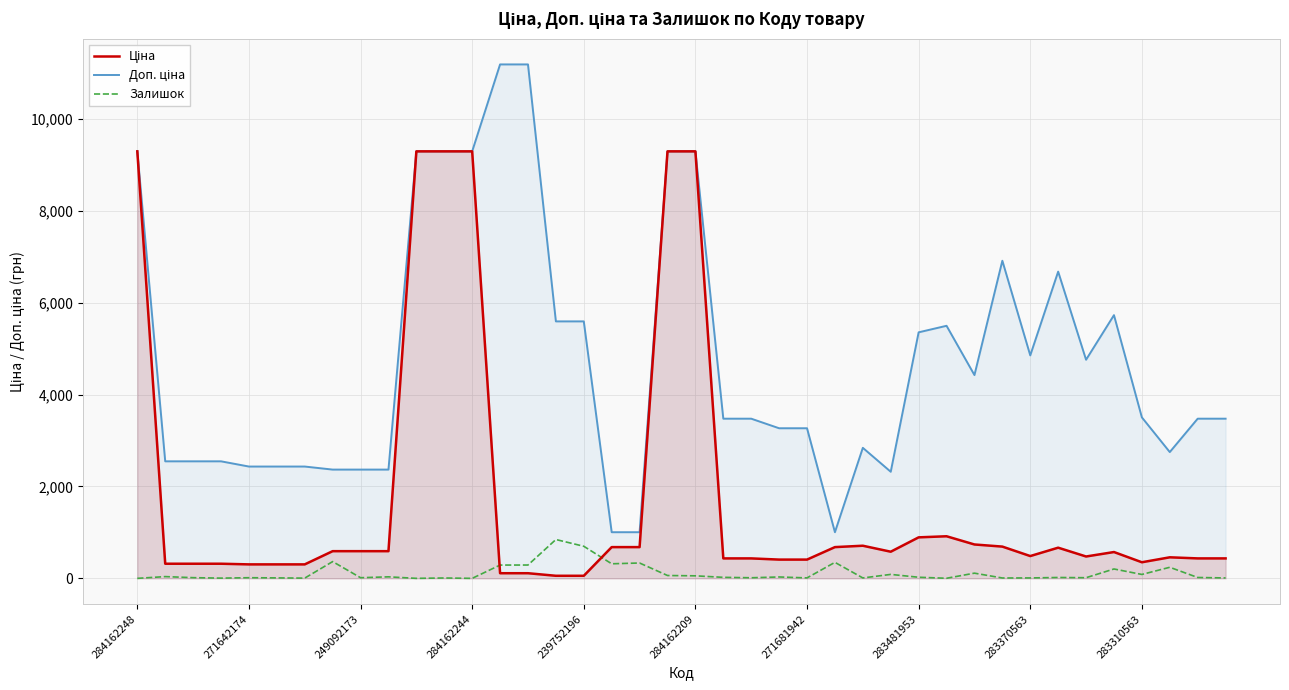

Reading right to left, what are all the values shown in this chart?

Ціна: 434.3	434.3	457.9	350.2	572.7	475.7	667.4	485.1	691.0	737.2	915.8	892.2	579.8	710.0	679.8	408.2	408.2	434.3	434.3	9290.5	9290.5	679.8	679.8	55.9	55.9	111.8	111.8	9290.5	9290.5	9290.5	591.6	591.6	591.6	304.1	304.1	304.1	318.3	318.3	318.3	9290.5
Доп. ціна: 3474.1	3474.1	2747.5	3502.5	5727.0	4756.7	6673.6	4851.4	6910.3	4423.0	5495.0	5353.1	2319.2	2839.8	1004.1	3265.8	3265.8	3474.1	3474.1	9290.5	9290.5	1004.1	1004.1	5591.0	5591.0	11182.0	11182.0	9290.5	9290.5	9290.5	2366.5	2366.5	2366.5	2432.8	2432.8	2432.8	2546.4	2546.4	2546.4	9290.5
Залишок: 9.0	19.0	241.0	85.0	204.0	14.0	19.0	9.0	8.0	113.0	2.0	24.0	86.0	9.0	348.0	10.0	30.0	13.0	22.0	55.0	62.0	334.0	317.0	698.0	845.0	290.0	289.0	0.0	8.0	0.0	33.0	14.0	365.0	5.0	10.0	14.0	5.0	15.0	38.0	0.0